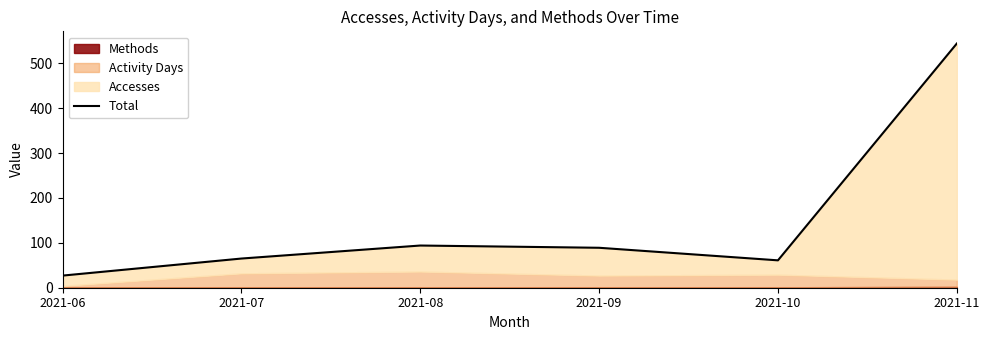

The chart shows a value of 27 at 2021-06. True or false?

True